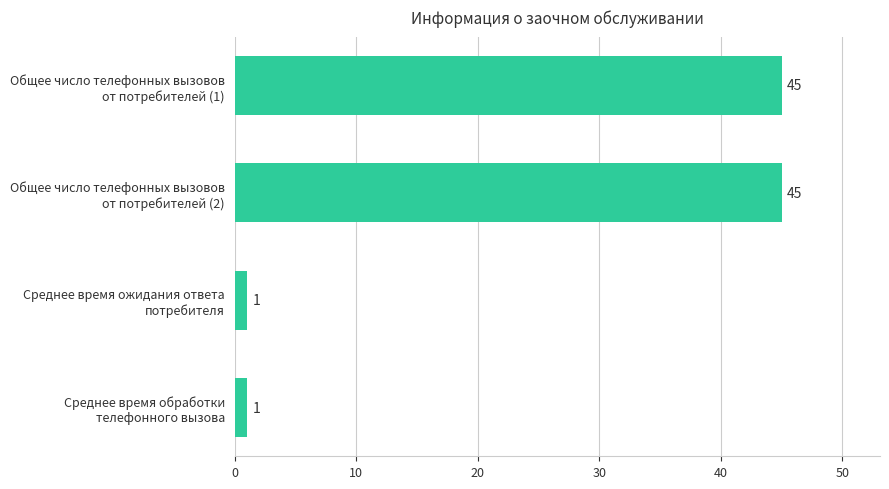

What is the maximum value shown in the chart?

45